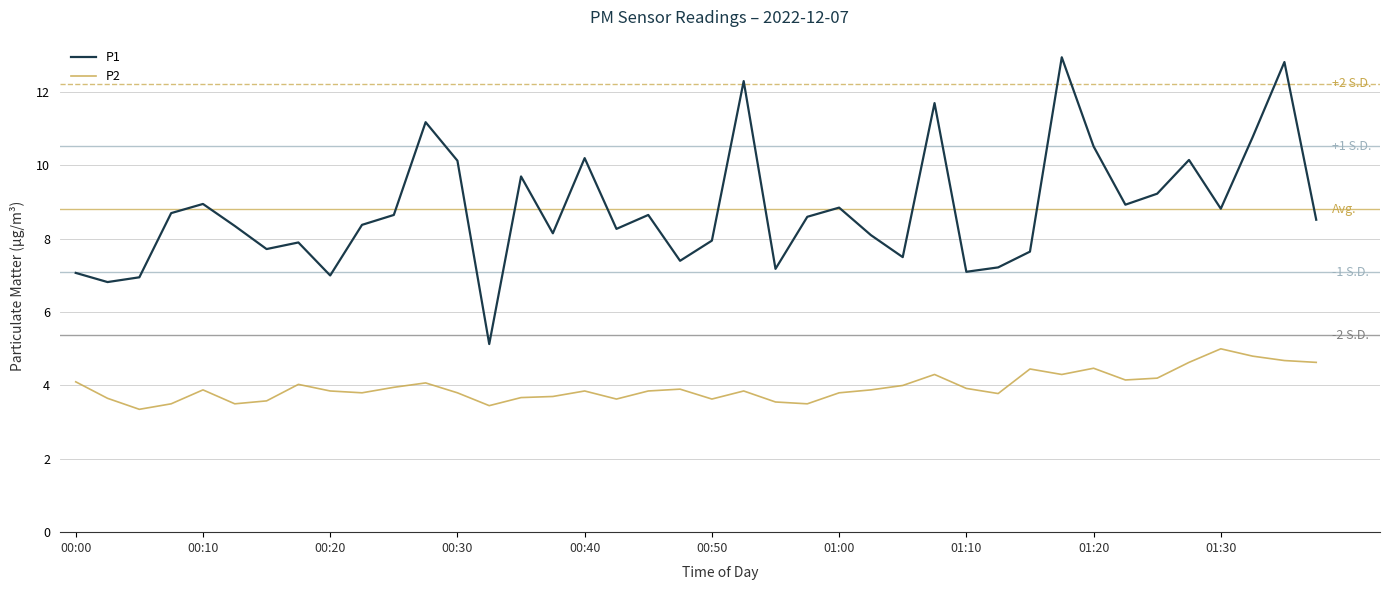

What is the smallest value displayed?

3.4